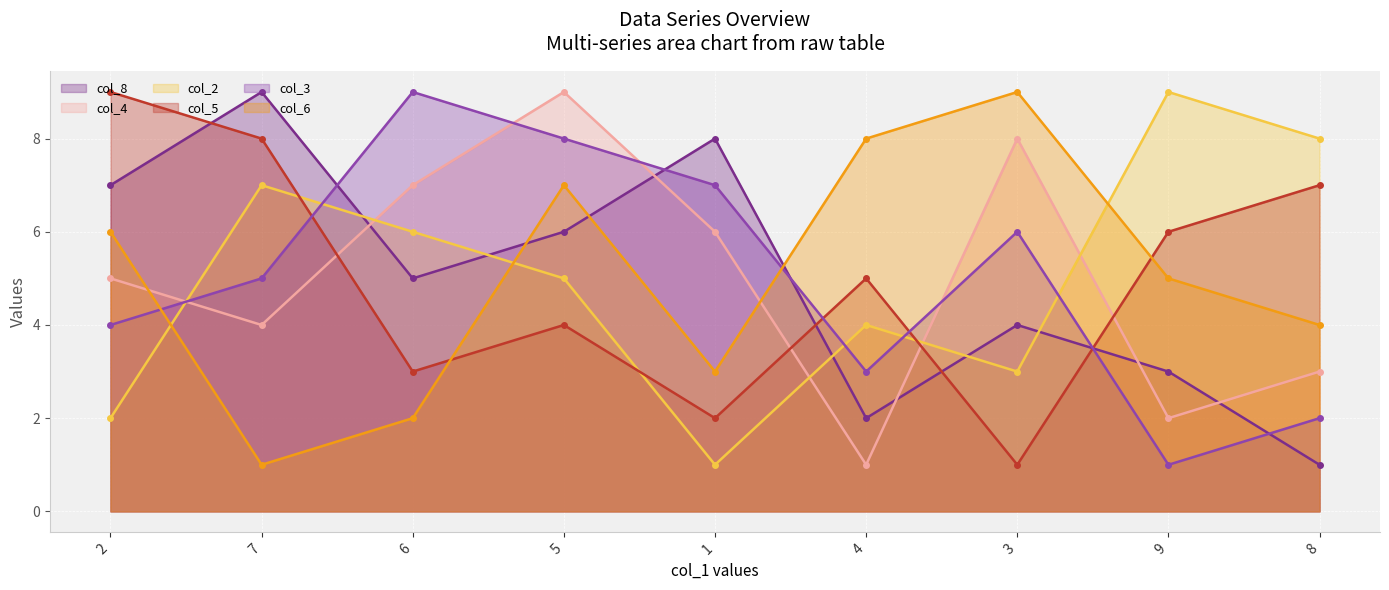

How many values in the col_3 series exceed 5?

4